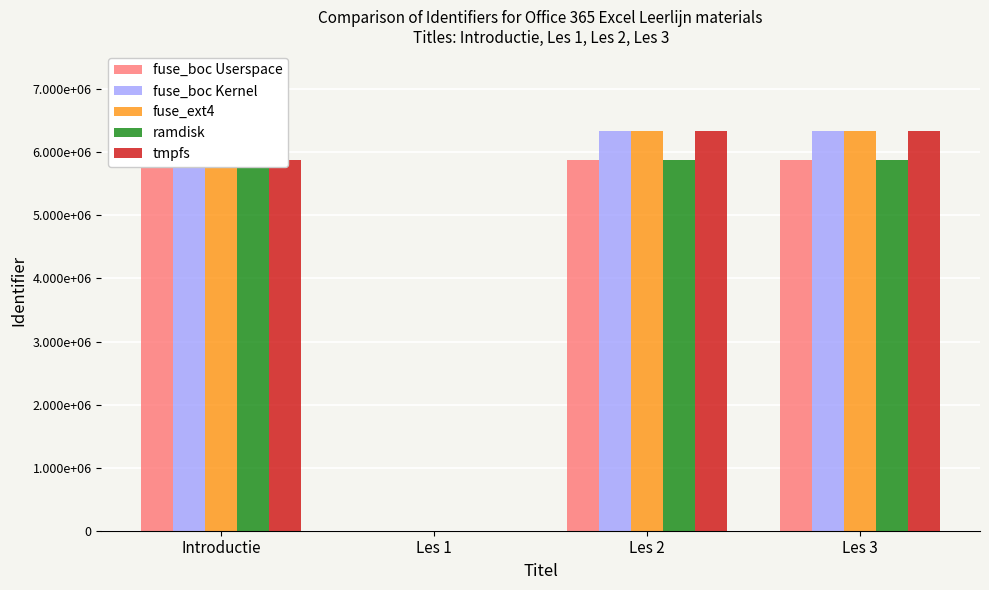

Which series has the widest spread of values?

tmpfs